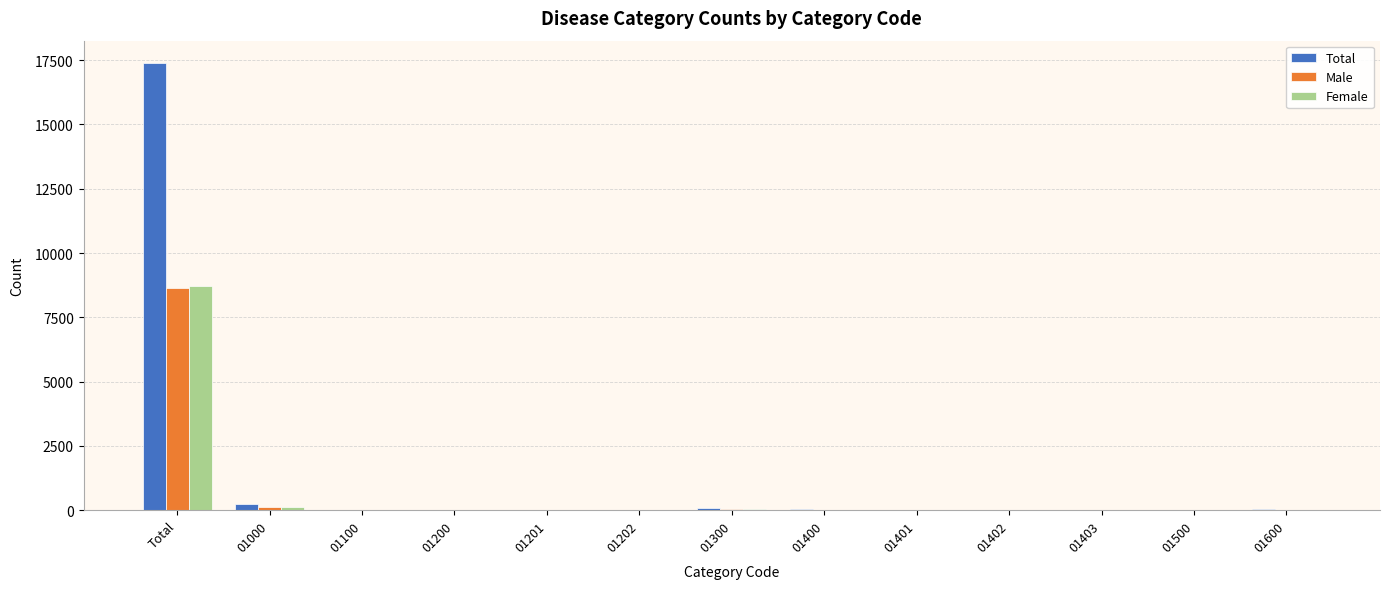

How many groups of bars are there?

13